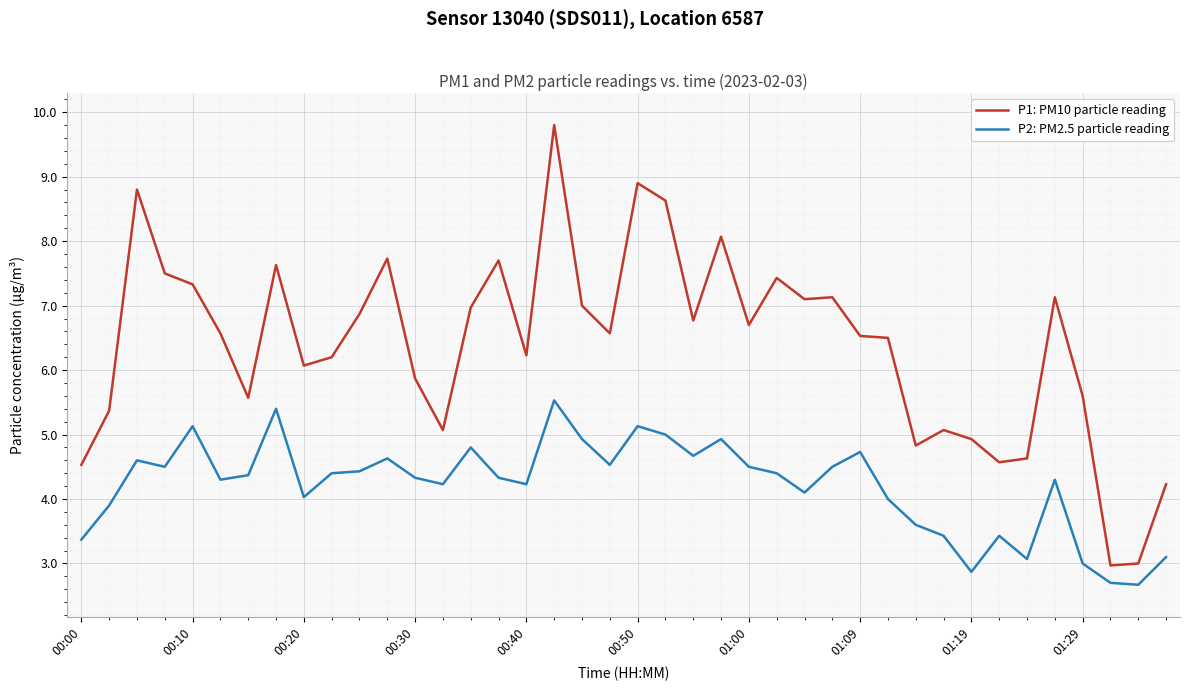

What is the minimum value shown in the chart?

2.7